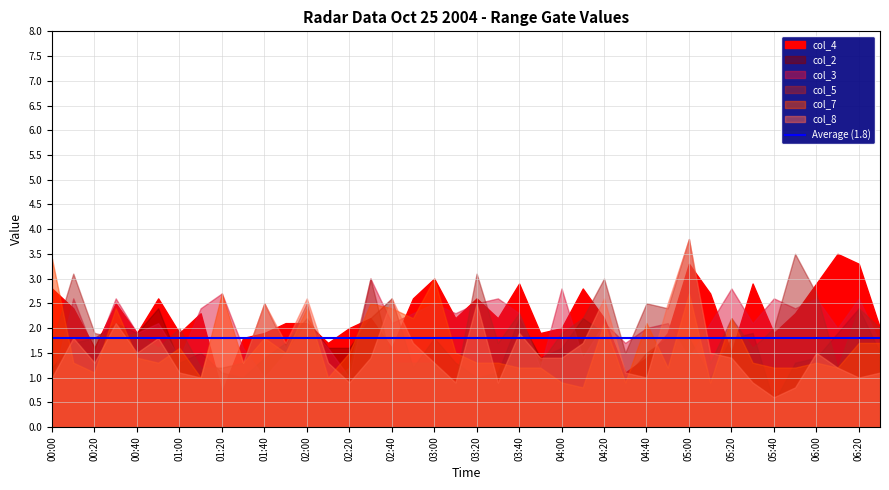

What is the value of the col_5 point at the 27th from the left?

3.0